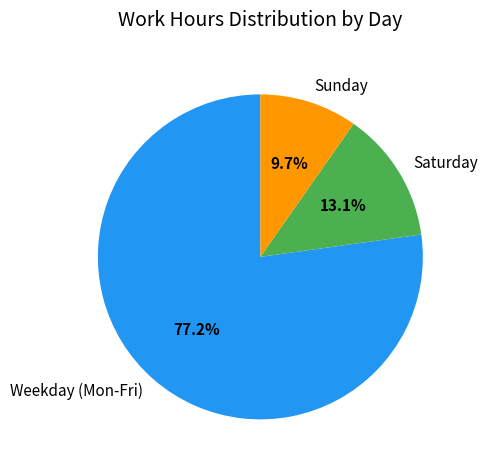

Which category has the biggest portion of the pie?

Weekday (Mon-Fri)